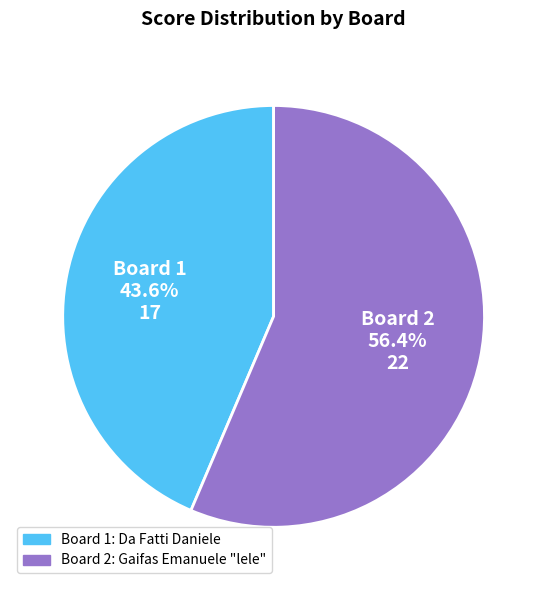

Which has a higher value, Board 2 or Board 1?

Board 2